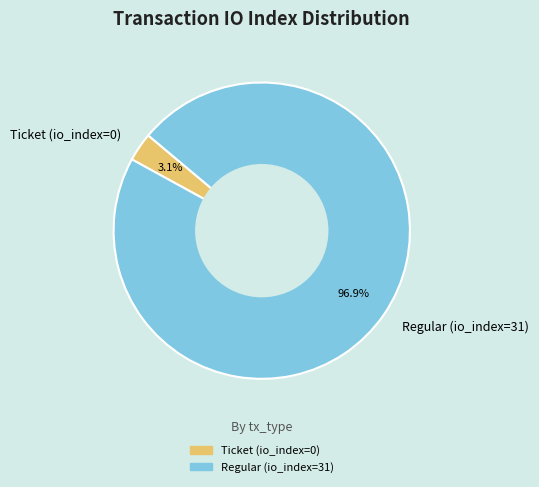

Which category has the smallest portion of the pie?

Ticket (io_index=0)